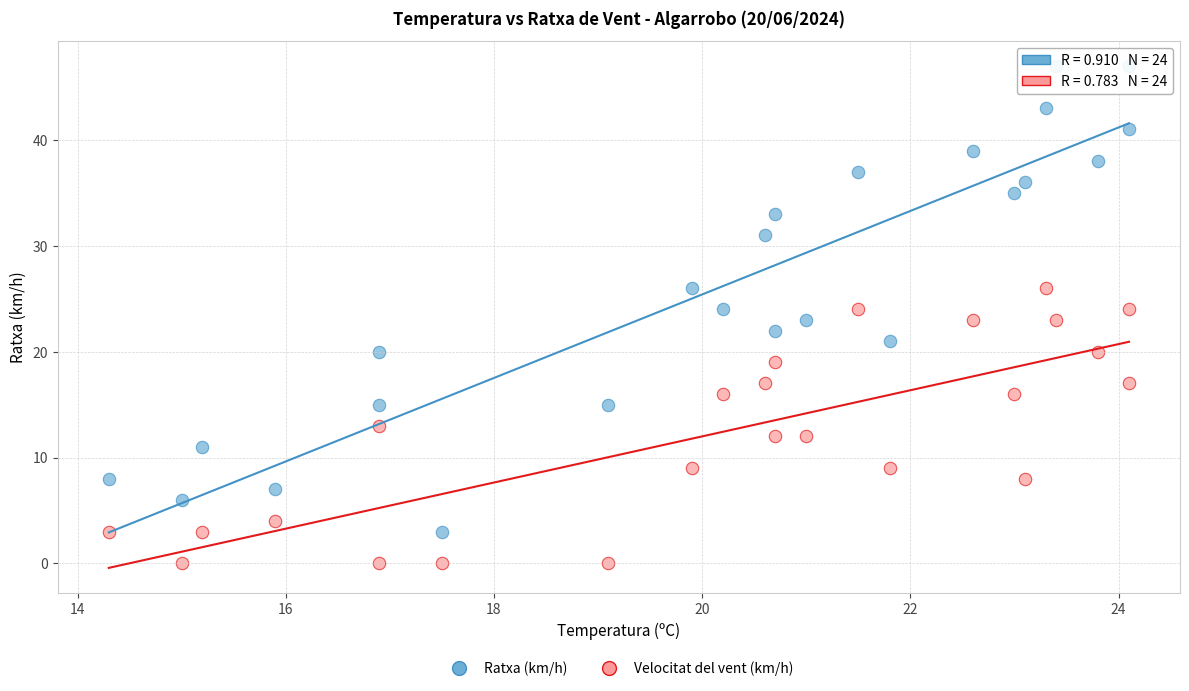

What are all the series names shown in the legend?

Ratxa (km/h), Velocitat del vent (km/h)